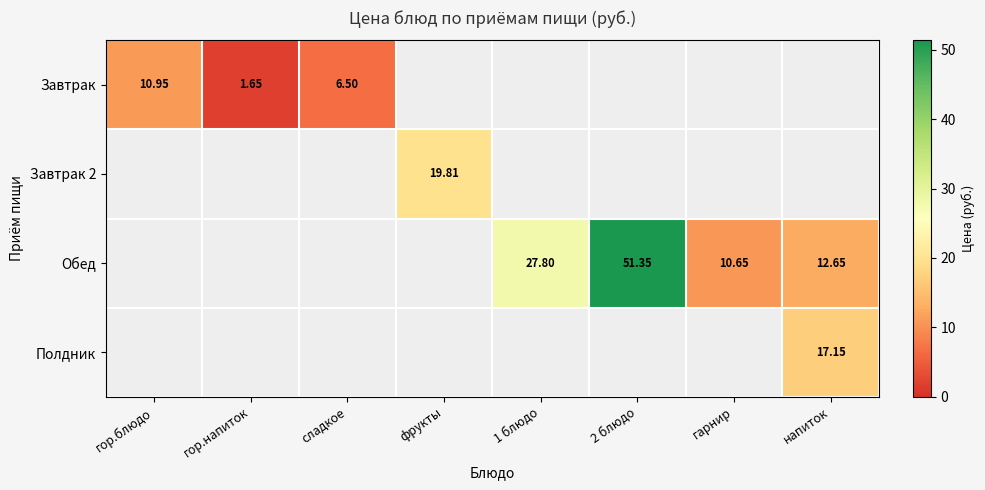

How many distinct data groups are displayed?

4